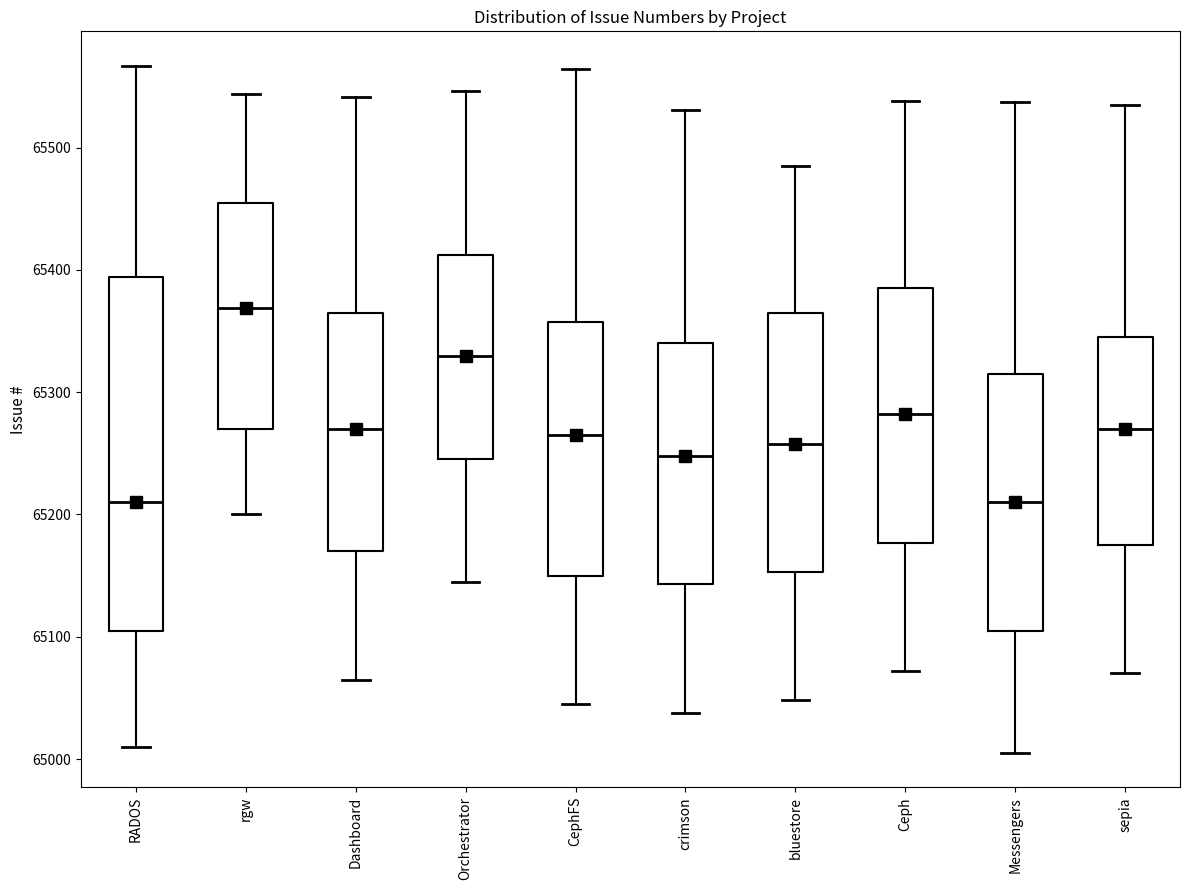

Reading left to right, transcribe this box plot: for each box, give where its median line is, the range the box spans, and where its two whiskers end, as read against the y-axis. The values are not printed on the chart, so give them approximately, as read against the axis.

RADOS: median 65210, box 65110 to 65390, whiskers 65010 to 65570
rgw: median 65370, box 65270 to 65460, whiskers 65200 to 65540
Dashboard: median 65270, box 65170 to 65370, whiskers 65070 to 65540
Orchestrator: median 65330, box 65250 to 65410, whiskers 65150 to 65550
CephFS: median 65270, box 65150 to 65360, whiskers 65050 to 65560
crimson: median 65250, box 65140 to 65340, whiskers 65040 to 65530
bluestore: median 65260, box 65150 to 65370, whiskers 65050 to 65490
Ceph: median 65280, box 65180 to 65390, whiskers 65070 to 65540
Messengers: median 65210, box 65110 to 65320, whiskers 65010 to 65540
sepia: median 65270, box 65180 to 65350, whiskers 65070 to 65540